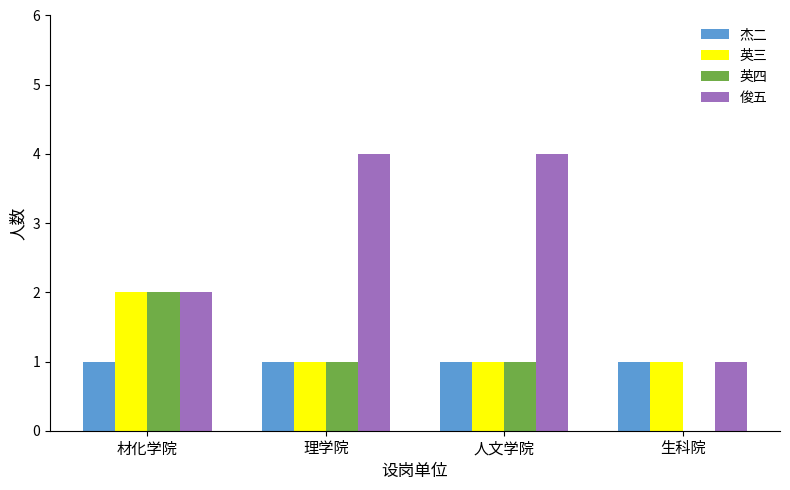

What is the difference between the 俊五 values at 材化学院 and 人文学院?

2